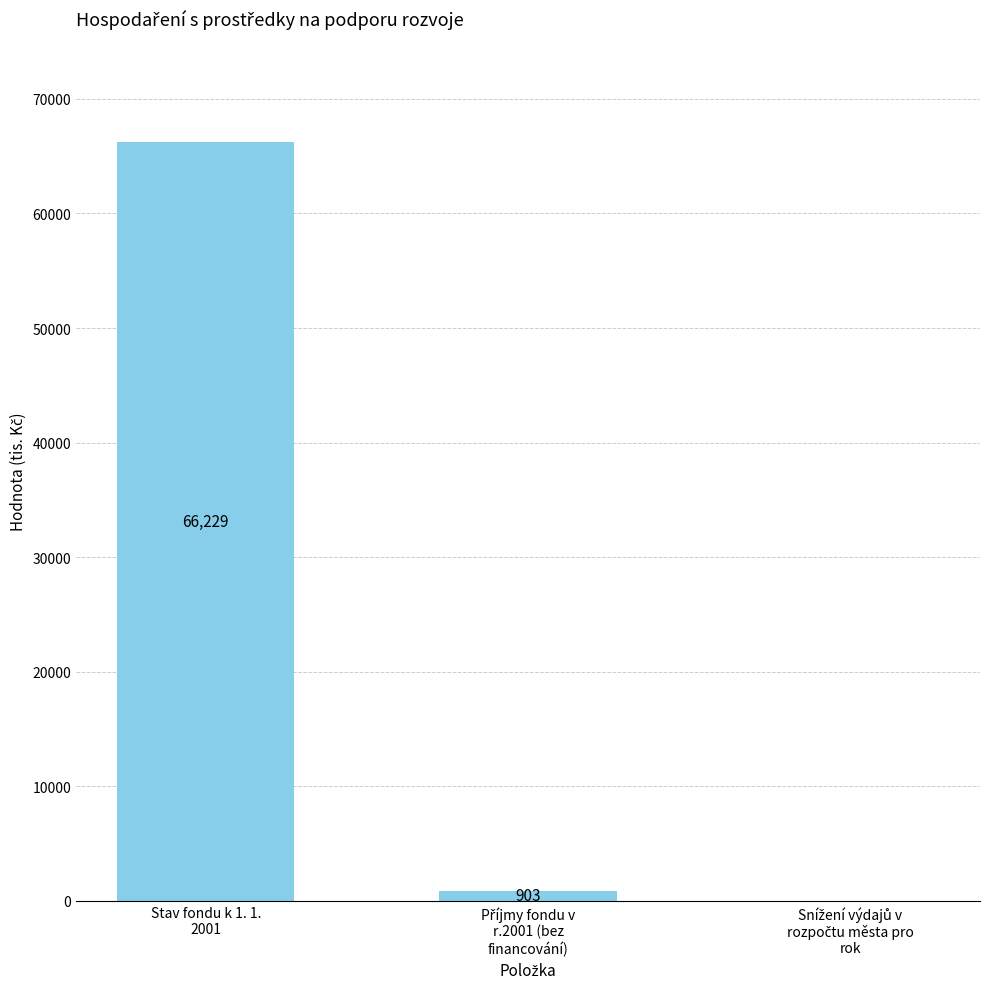

What is the sum of all values?

67132